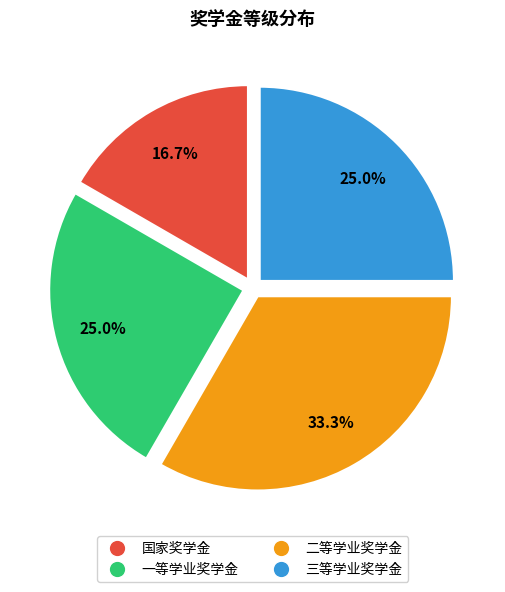

Count the number of slices in the pie.

4